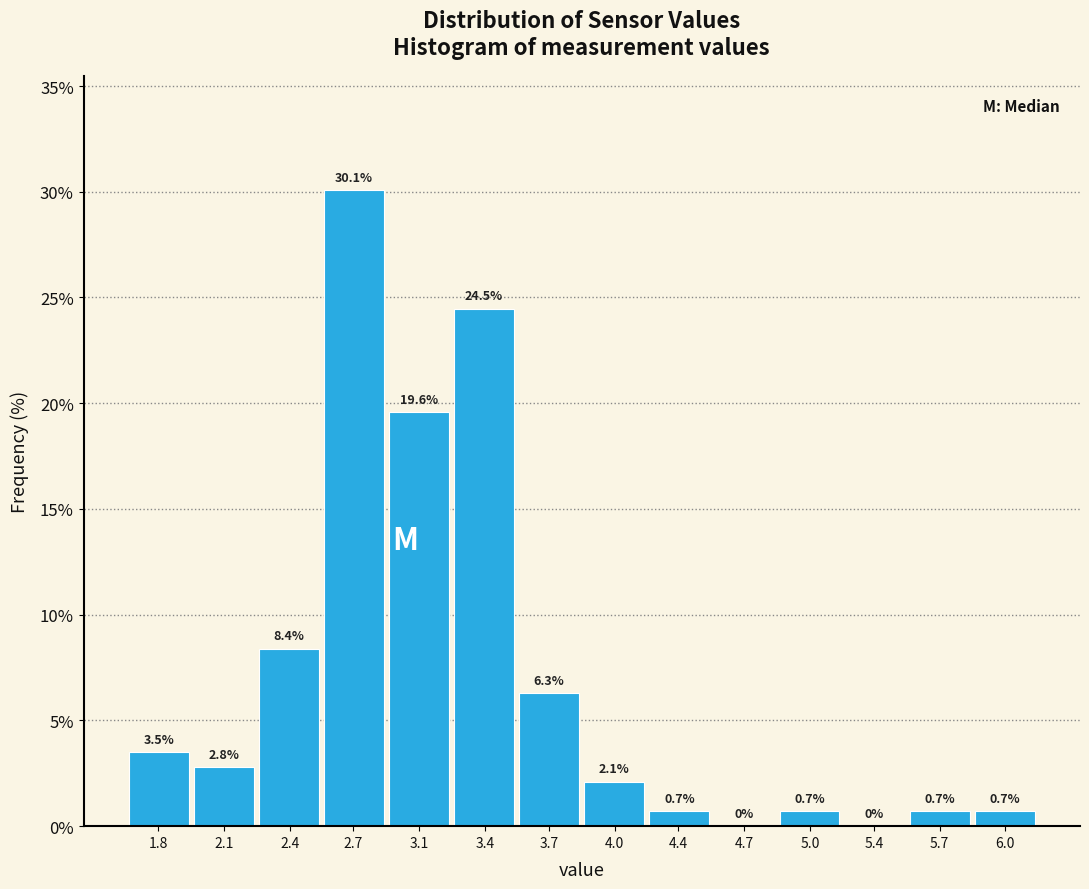

Reading right to left, transcribe all the data shown in this chart.

6.0=0.7	5.7=0.7	5.4=0.0	5.0=0.7	4.7=0.0	4.4=0.7	4.0=2.1	3.7=6.3	3.4=24.5	3.1=19.6	2.7=30.1	2.4=8.4	2.1=2.8	1.8=3.5